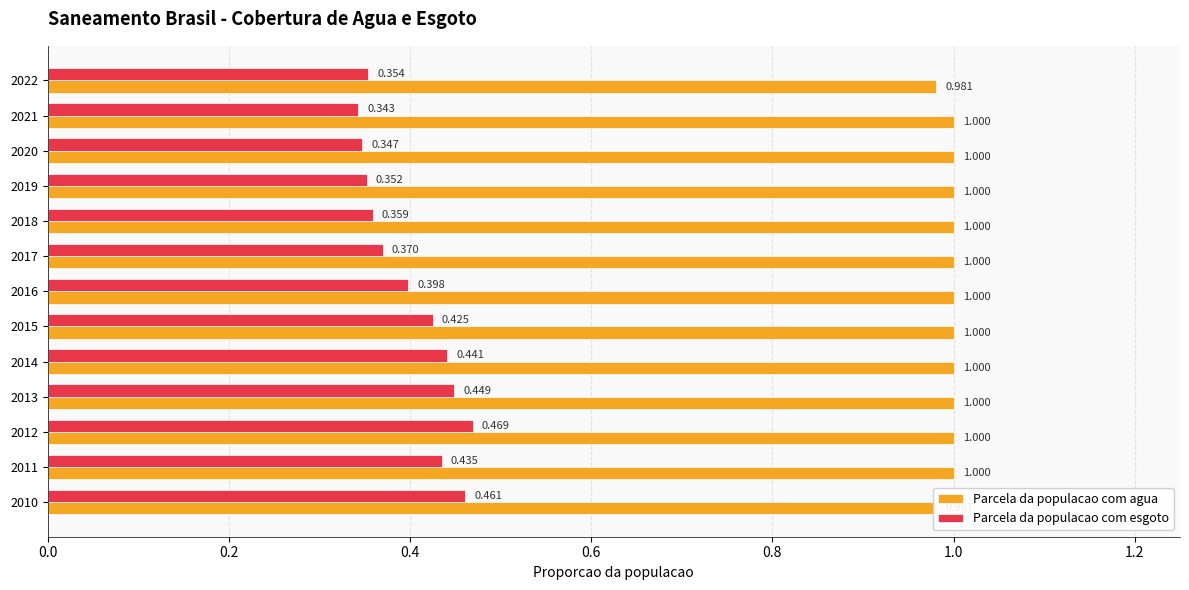

How many Parcela da populacao com esgoto values are between 0 and 1?

13